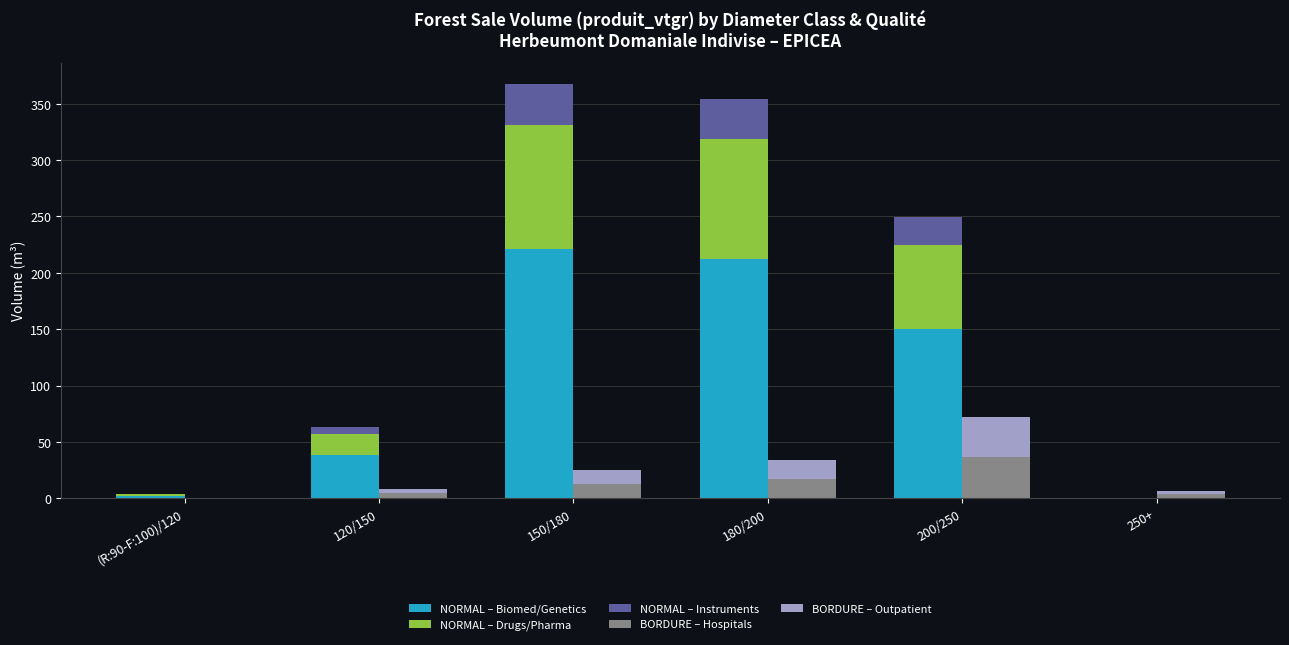

What position from the left is 120/150?

2